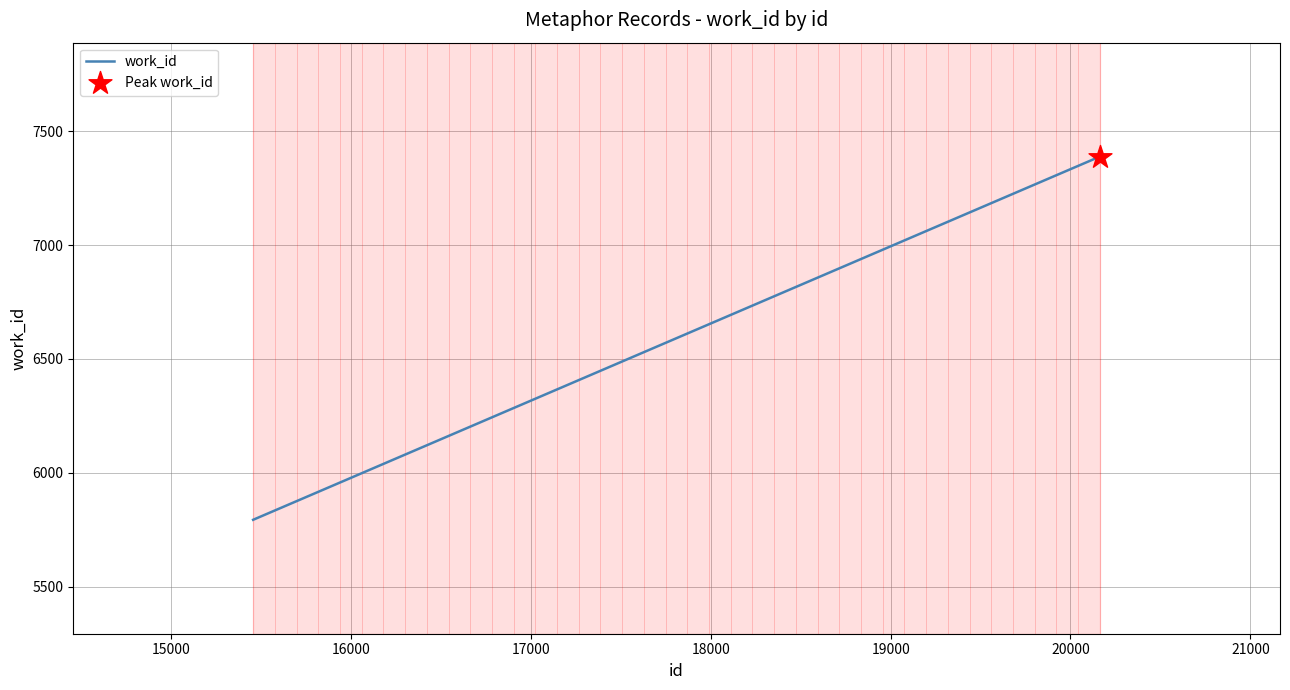

What is the sum of all values?

20570